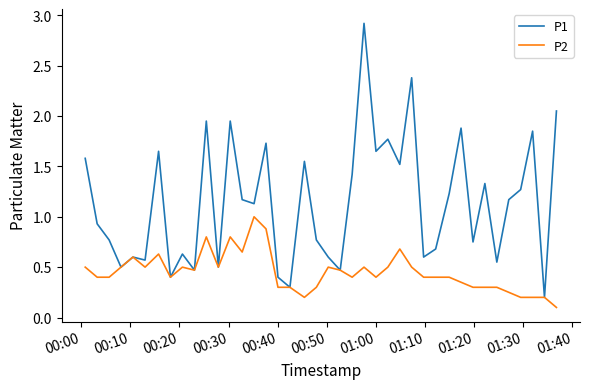

What is the difference between the maximum and minimum values in the P1 series?

2.7